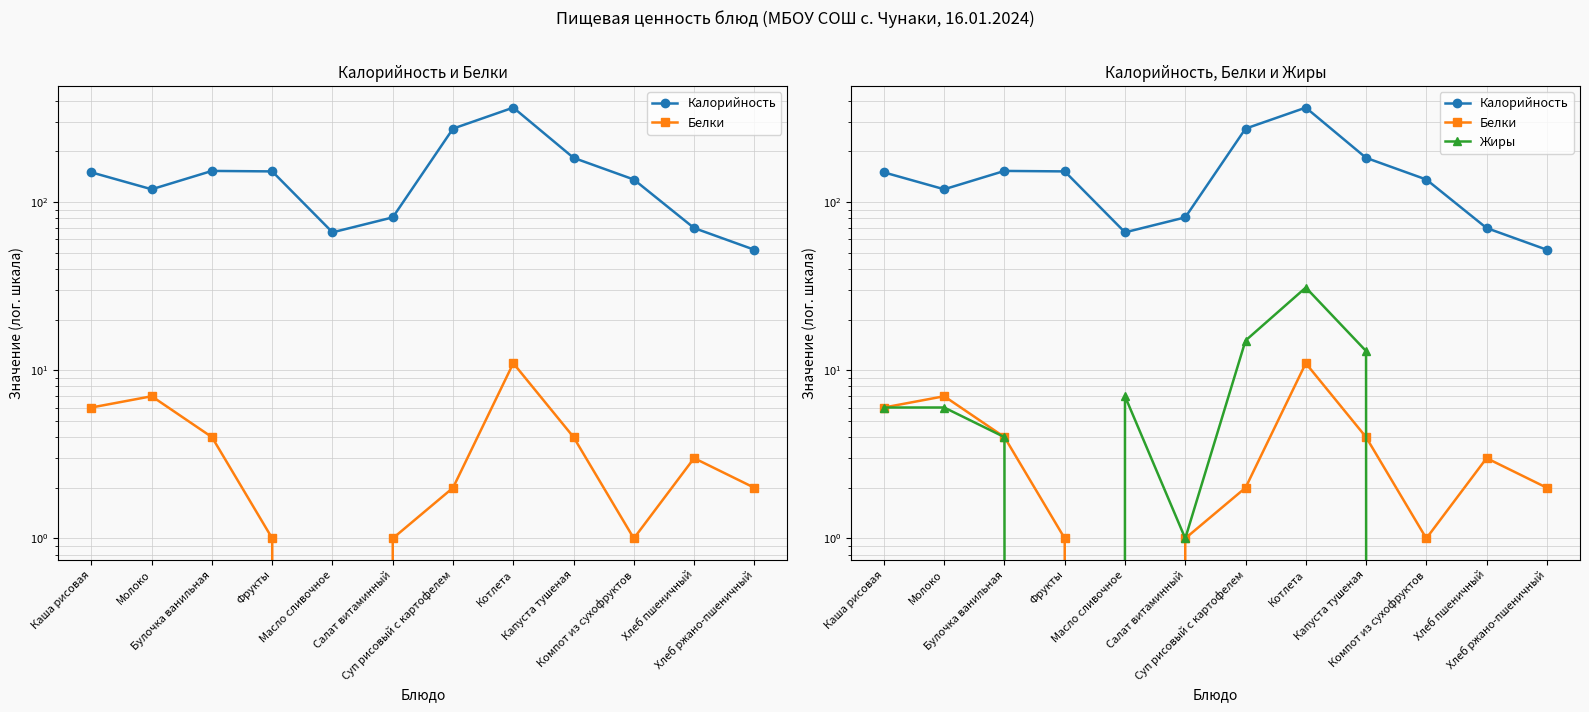

What is the label of the 11th point from the right?

Молоко